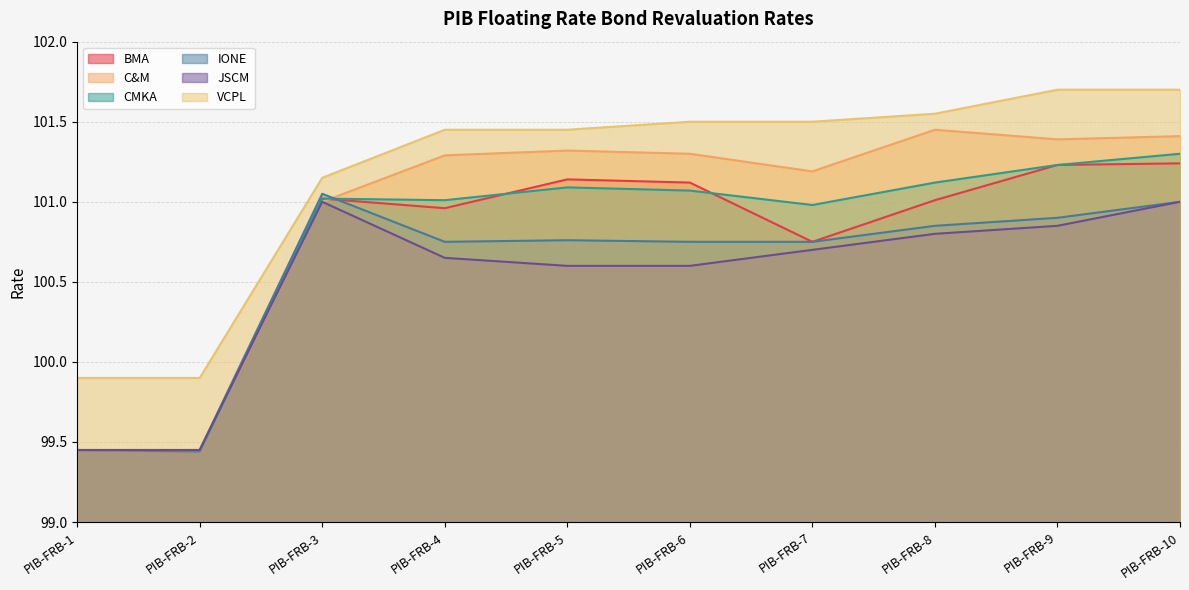

Which series changed the most between PIB-FRB-5 and PIB-FRB-8?

JSCM